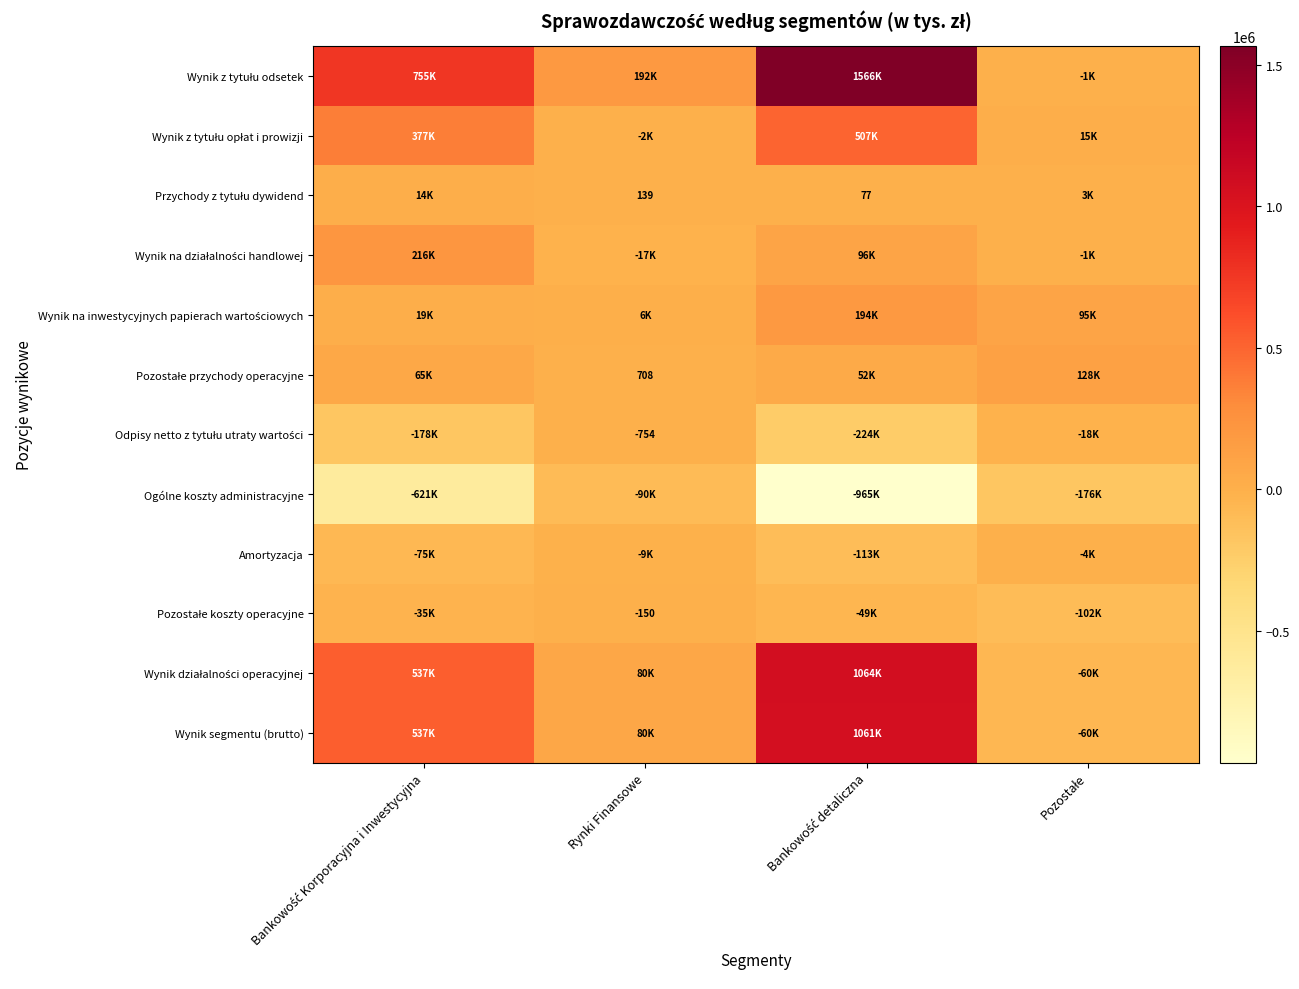

What is the sum of the Amortyzacja values at Pozostałe and Bankowość detaliczna?

-116159